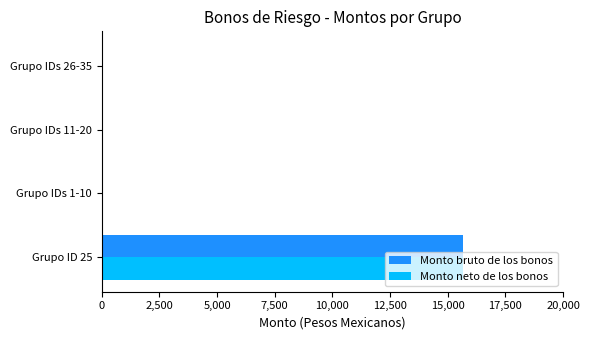

At which category is the sum across all series the highest?

Grupo ID 25